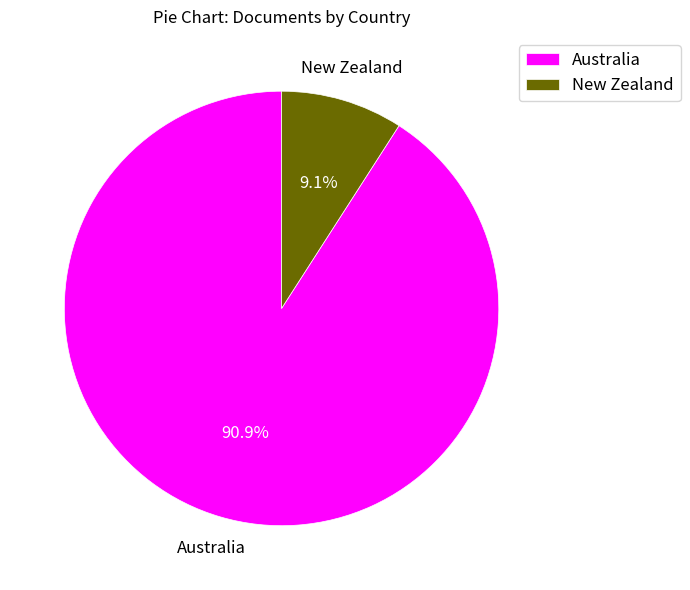

Rank the categories by value from highest to lowest.

Australia, New Zealand